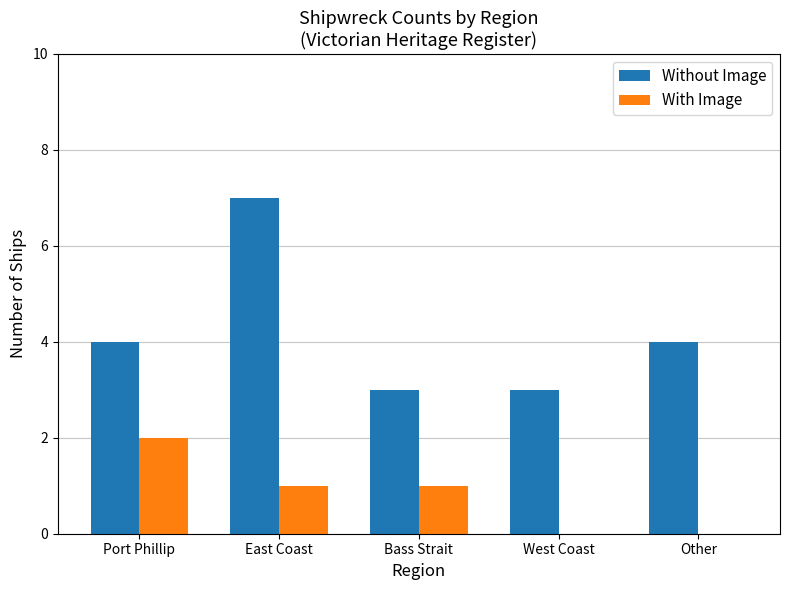

Which label corresponds to the largest value in the chart?

East Coast